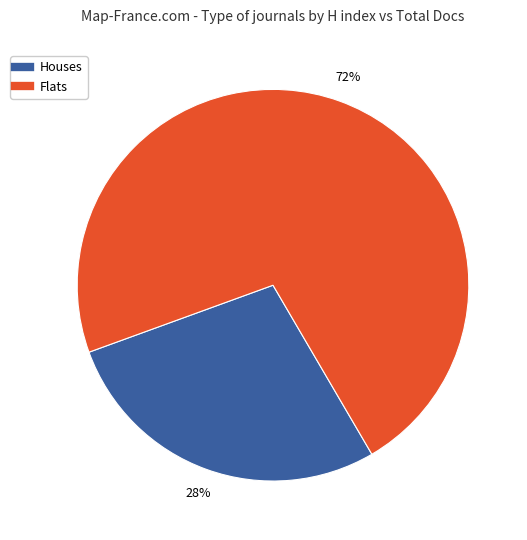

How many slices are in this pie chart?

2